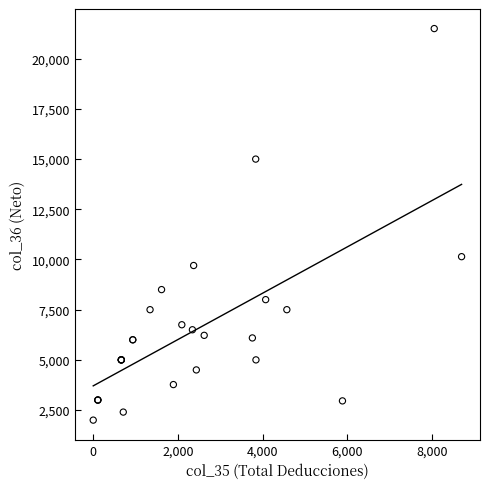

What Y value in the scatter plot is closest to 11750?

10140